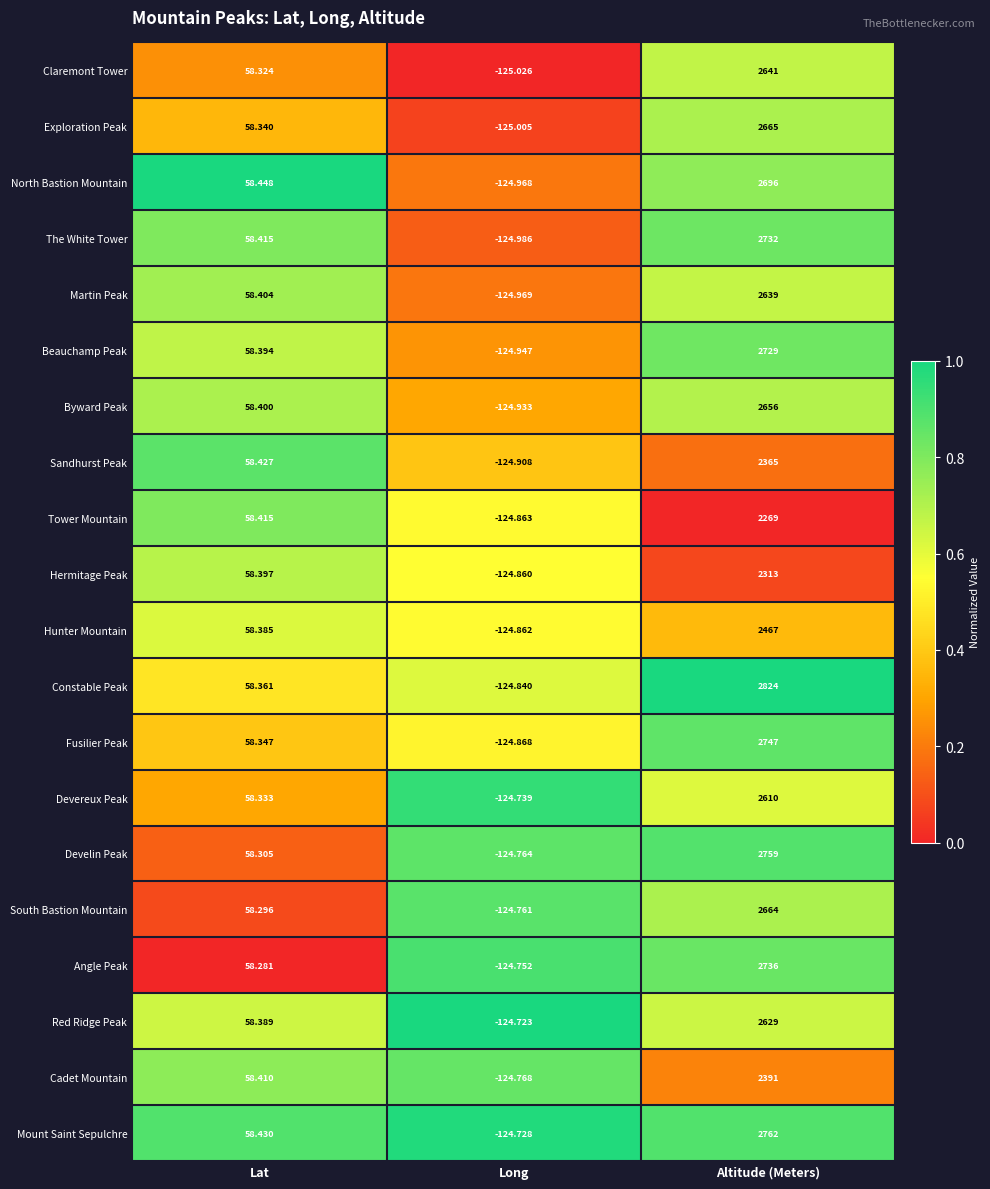

Which category has the lowest value in the Cadet Mountain series?

Long